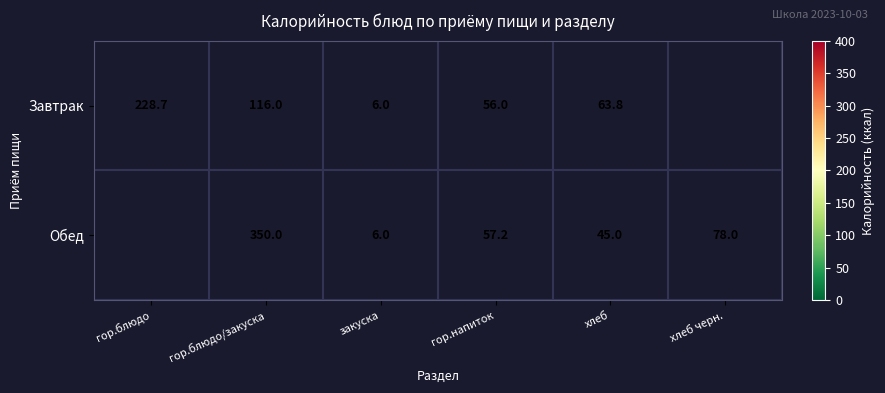

Between гор.блюдо/закуска and хлеб, which series saw the biggest shift?

Обед